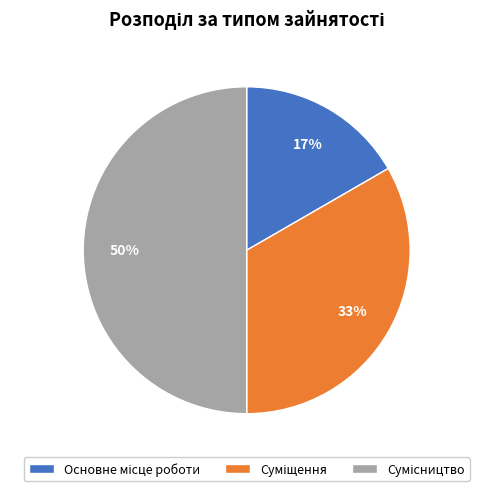

To the nearest percent, what is the average slice percentage?

33%